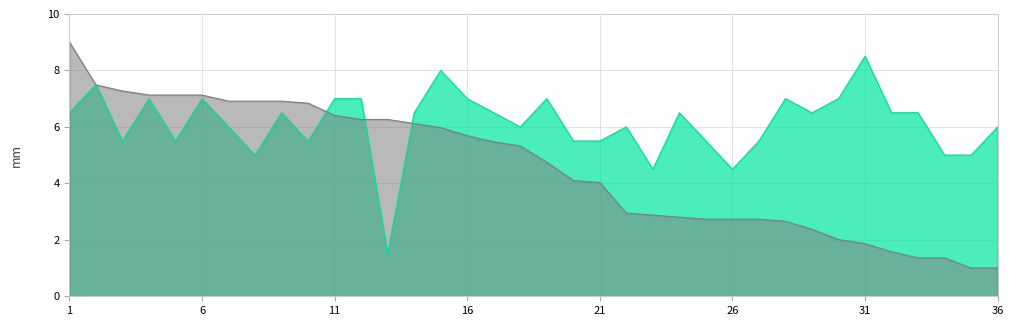

What is the average value of the Rating series?

4.6